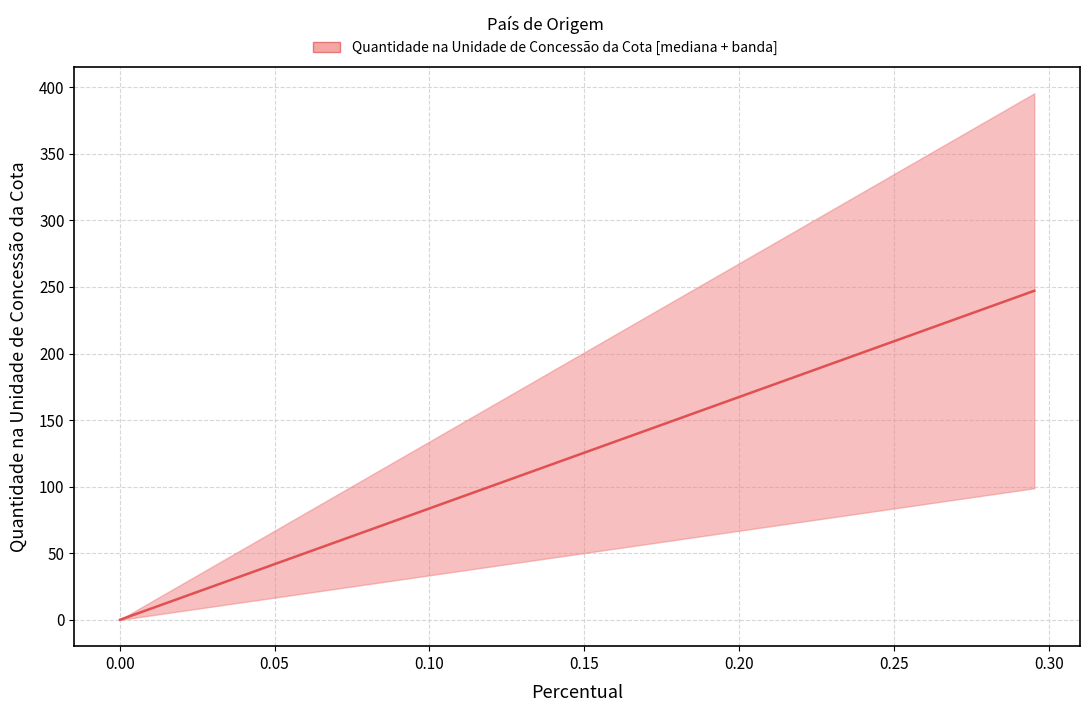

Count the number of categories in the chart.

13